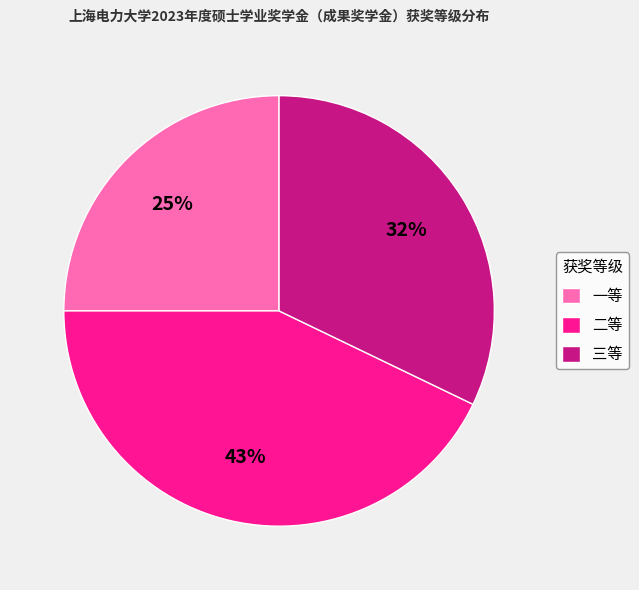

Do 三等 and 二等 together represent more than half of the pie?

Yes